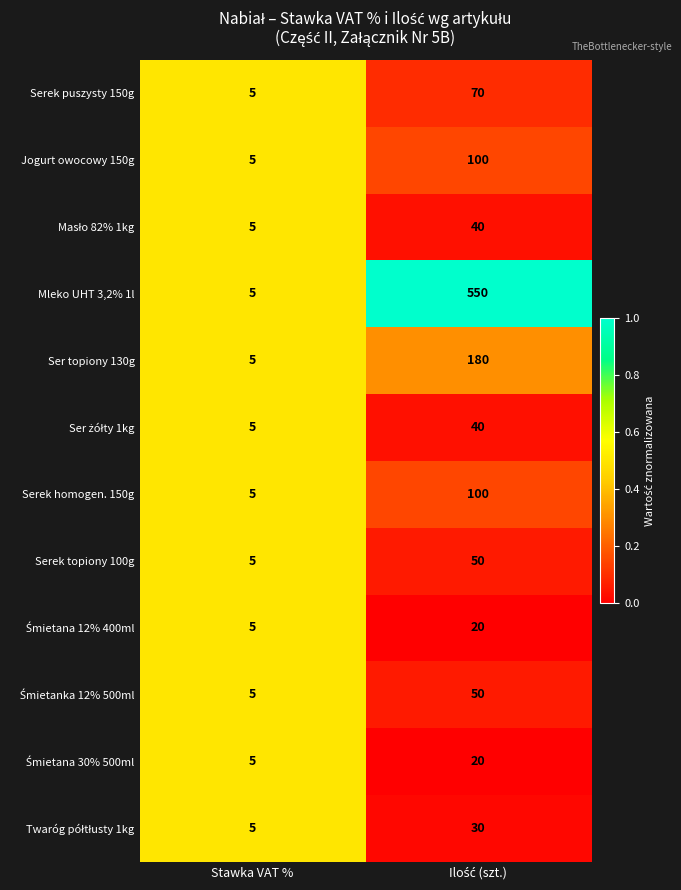

True or false: Ser topiony 130g has a value of 7 at Stawka VAT %.

False